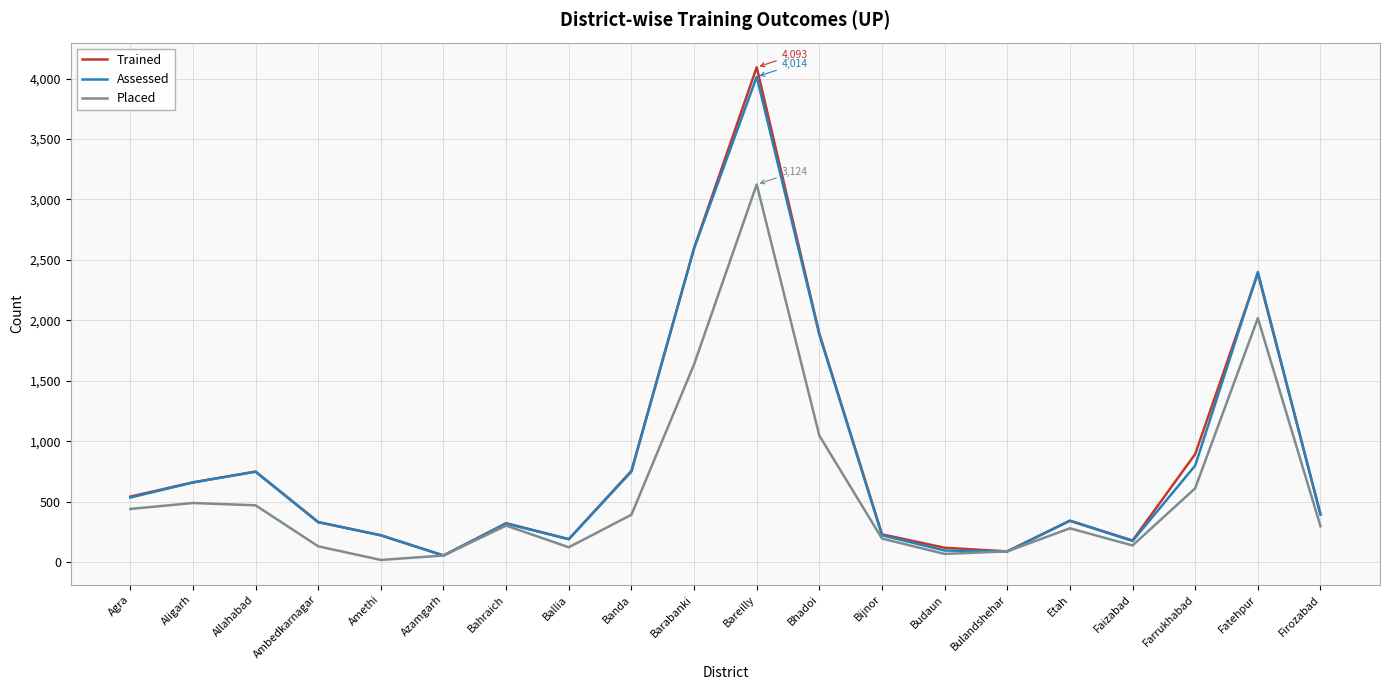

What is the smallest value displayed?

18